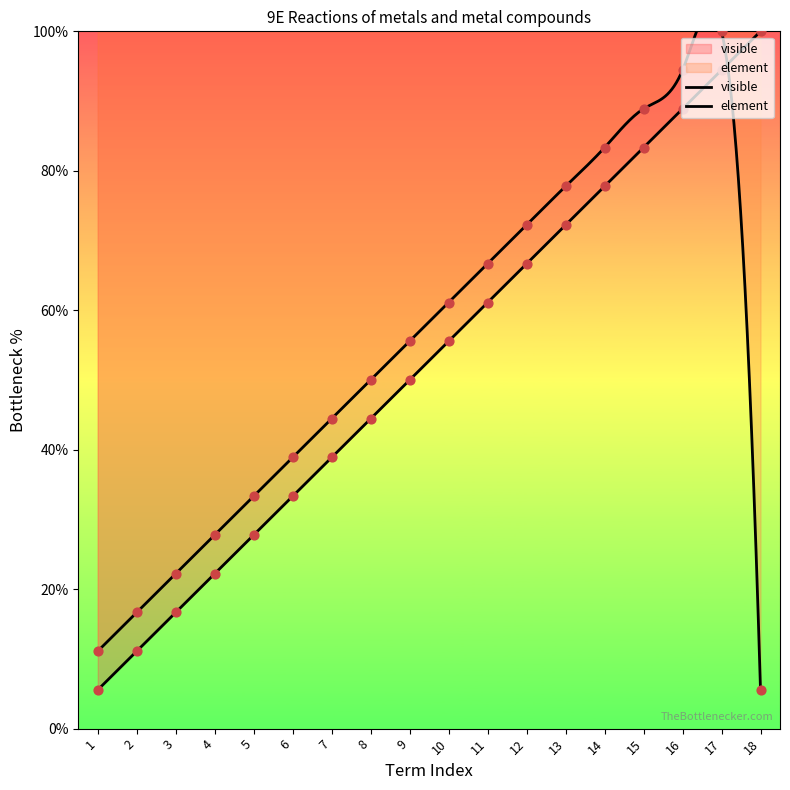

Which series contains the highest Y value?

visible